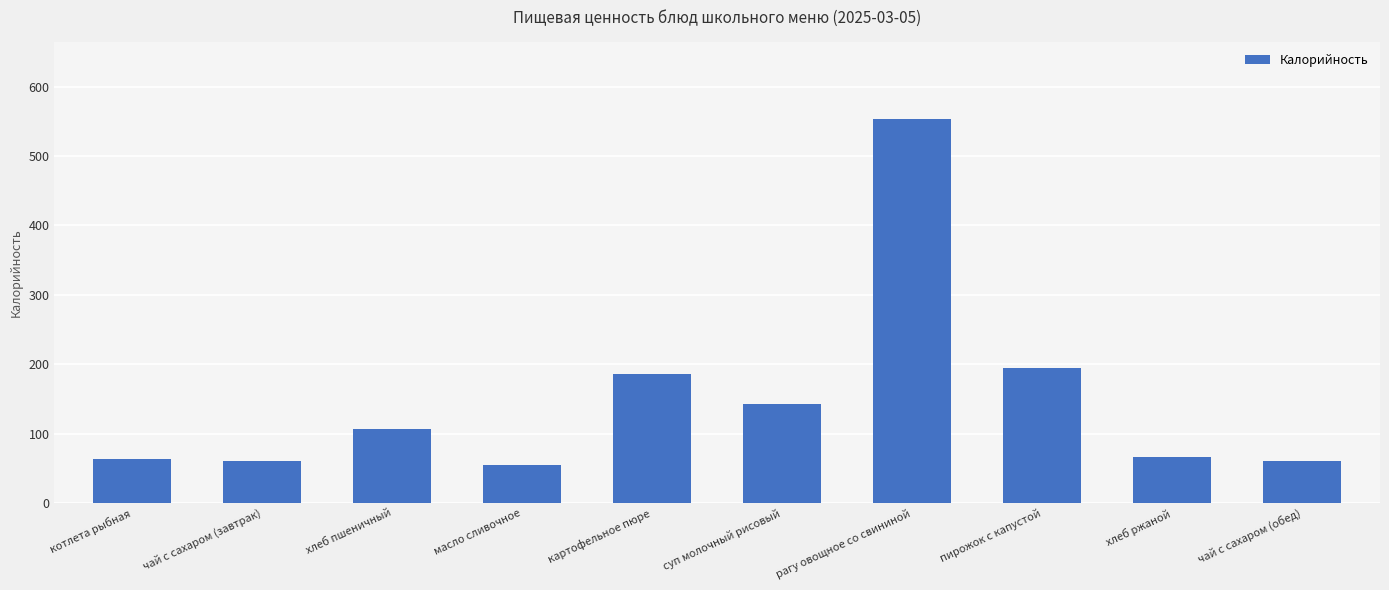

What is the difference between the values at рагу овощное со свининой and хлеб пшеничный?

446